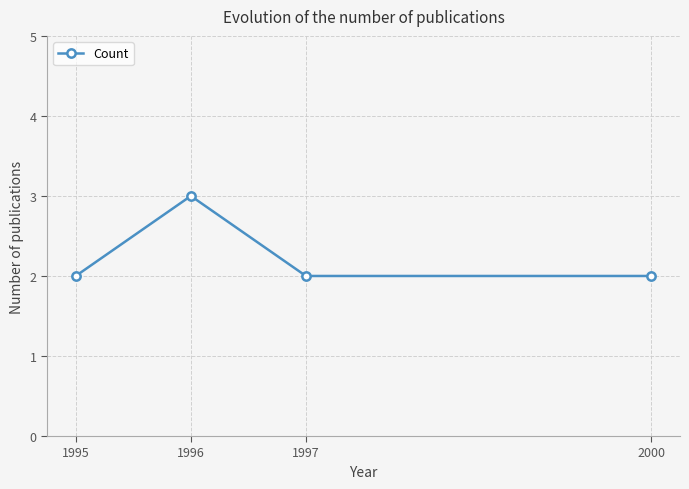

What value does the data have at 2000?

2